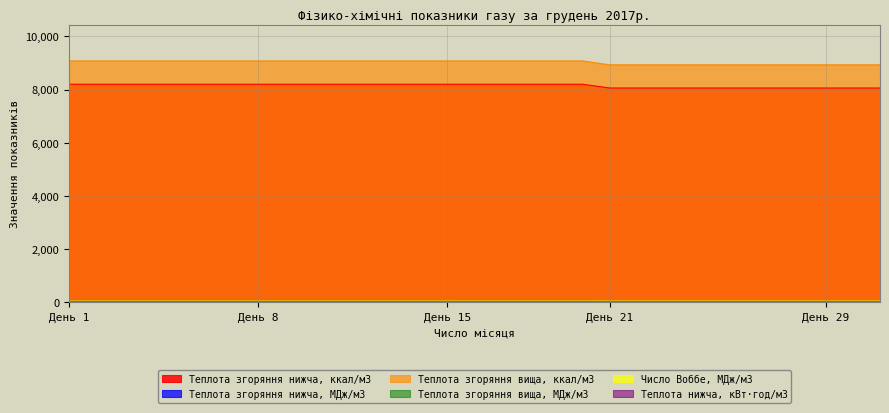

The value of Теплота згоряння вища, МДж/м3 at 4 is 34.3. True or false?

True